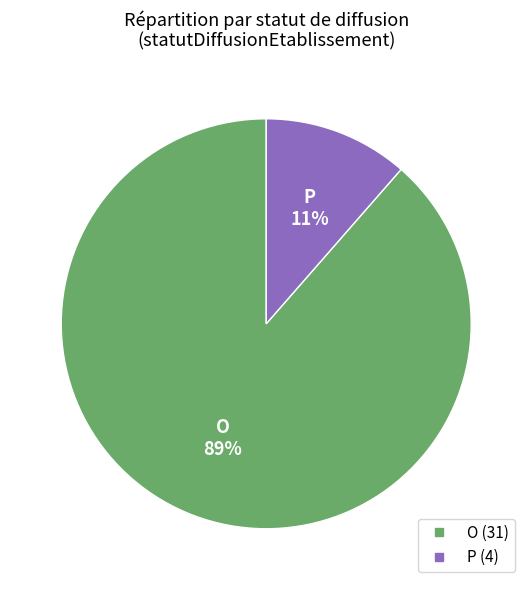

How many slices are in this pie chart?

2